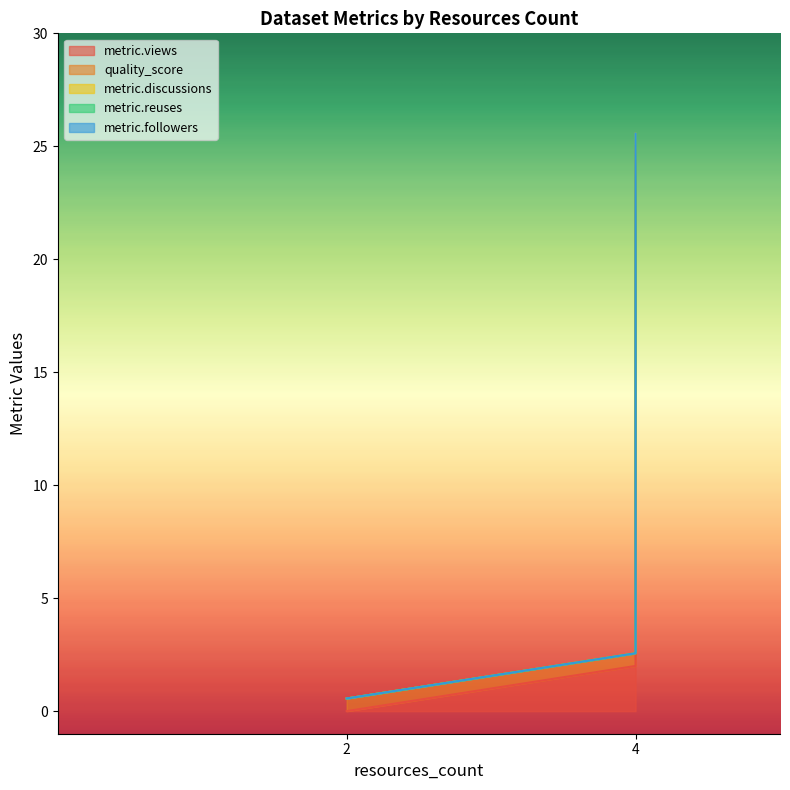

True or false: metric.reuses has a value of 0.0 at 4.

True